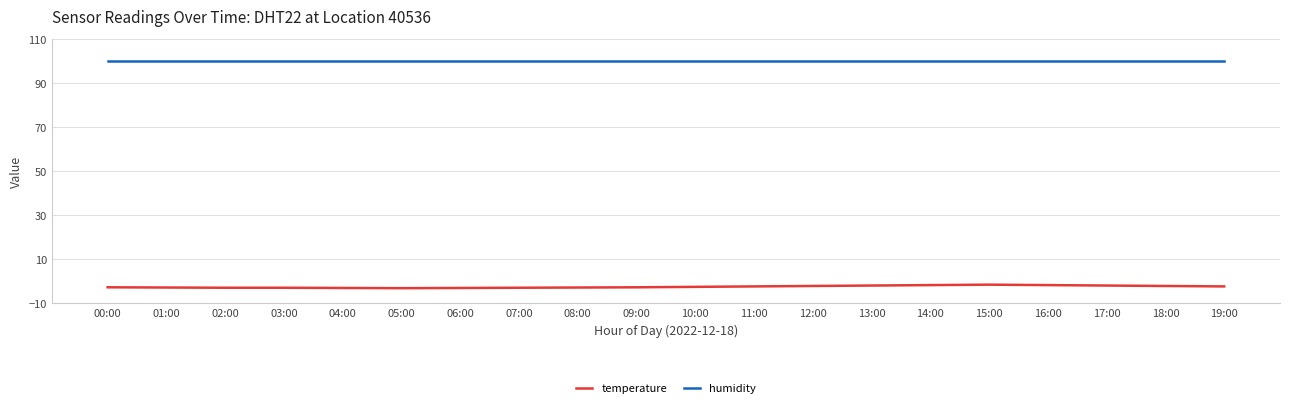

Rank the series at 14:00 from lowest to highest value.

temperature, humidity